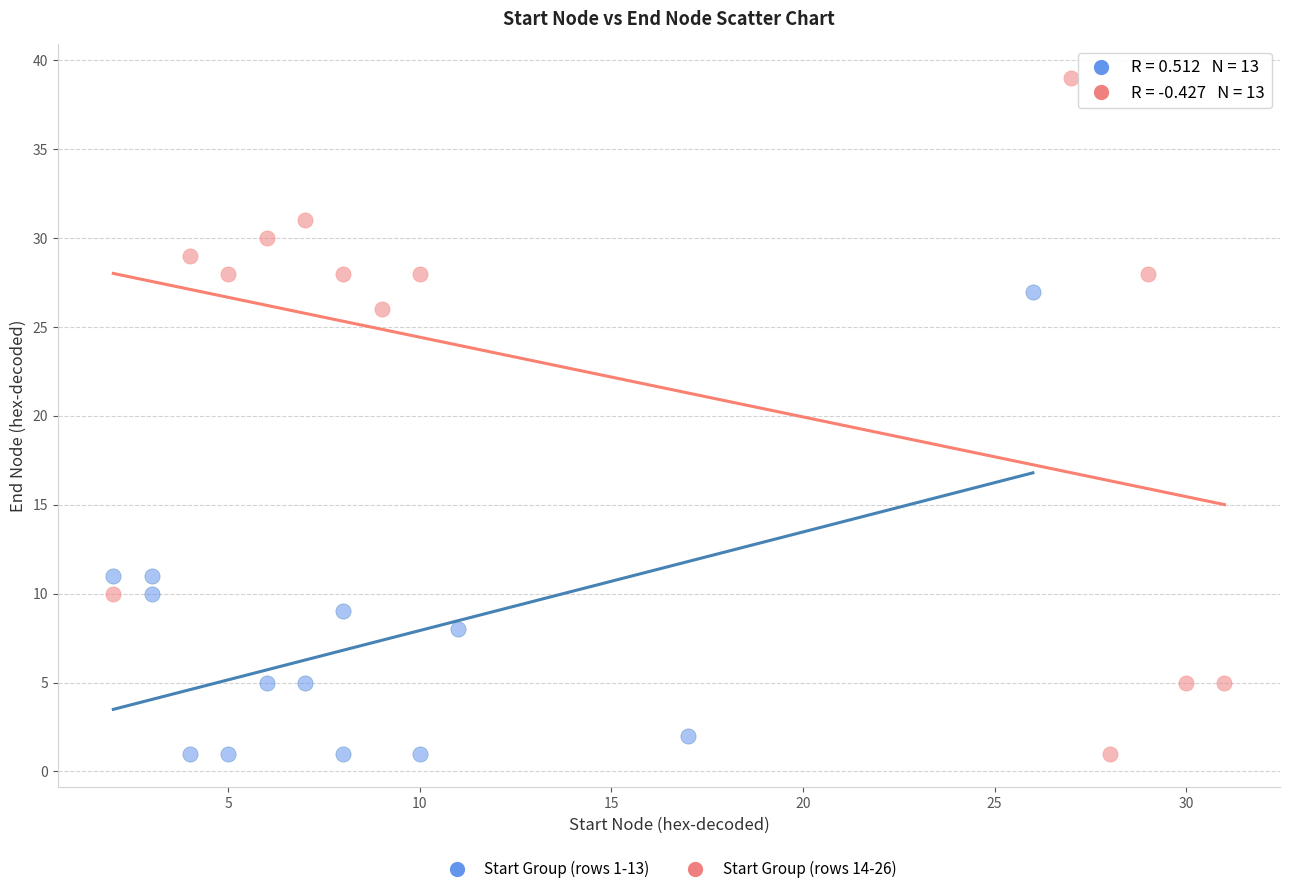

Which series reaches the maximum Y coordinate?

Start Group (rows 14-26)